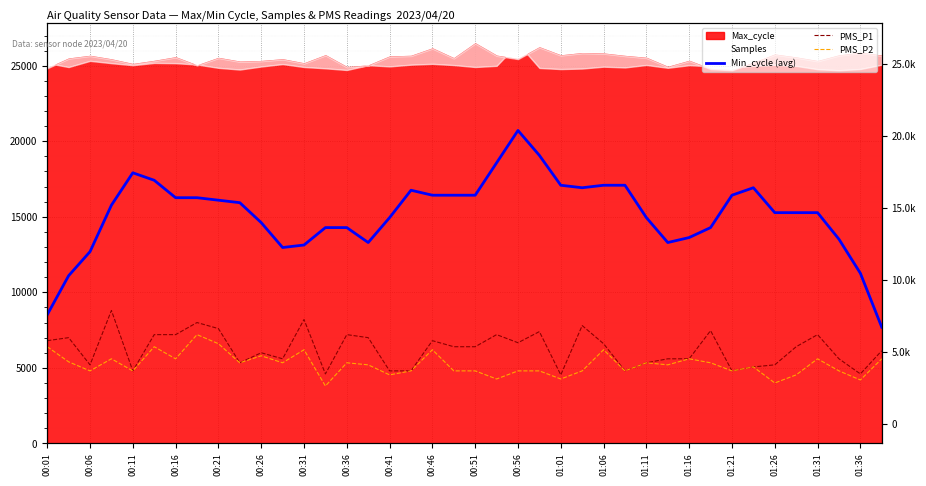

What value does the PMS_P1 series have at 31?

7464.0